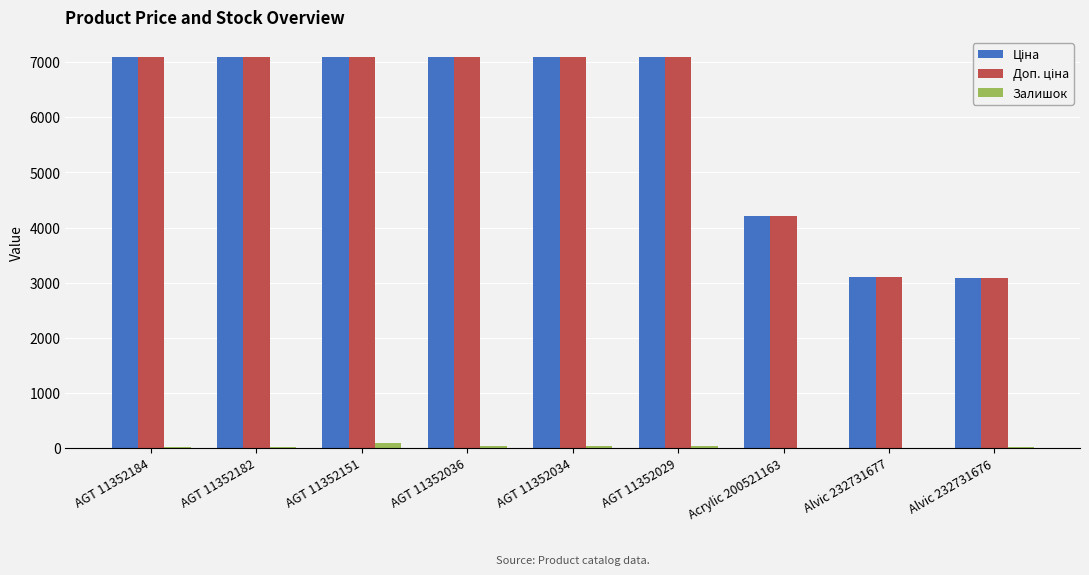

What is the greatest value displayed?

7098.8